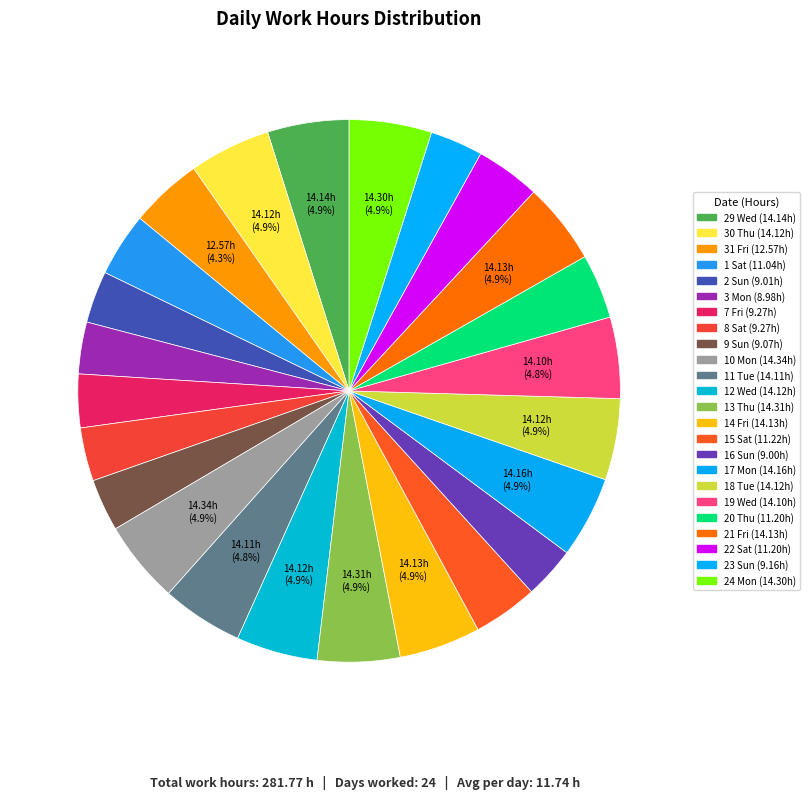

To the nearest percent, what is the combined percentage of 21 Fri and 17 Mon?

10%